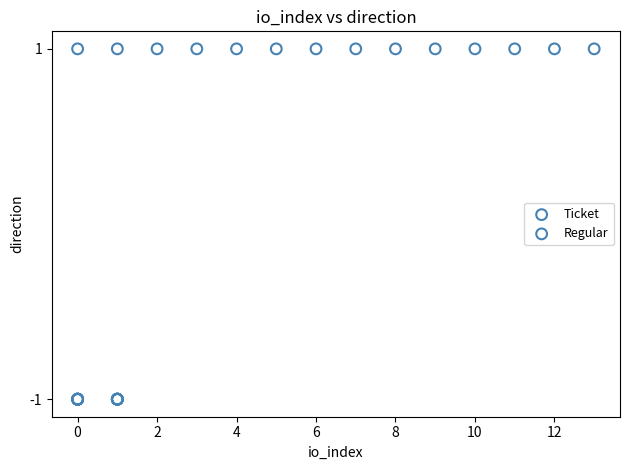

Which series contains the highest Y value?

Regular